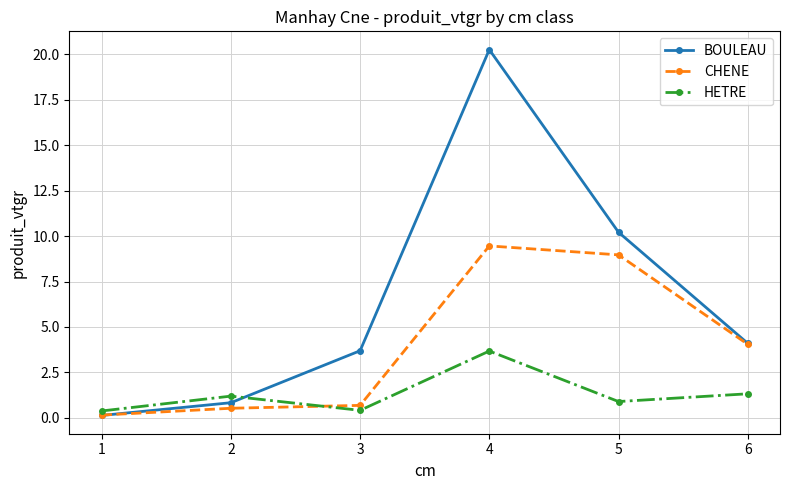

How many data points does each series have?

6